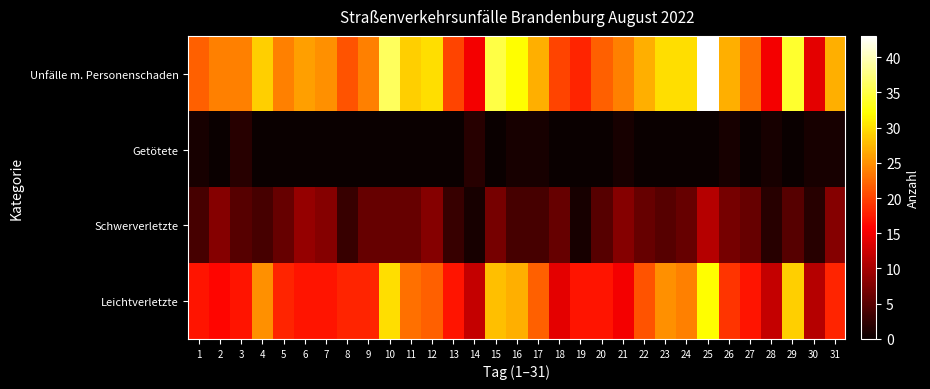

At which category is the sum across all series the highest?

25